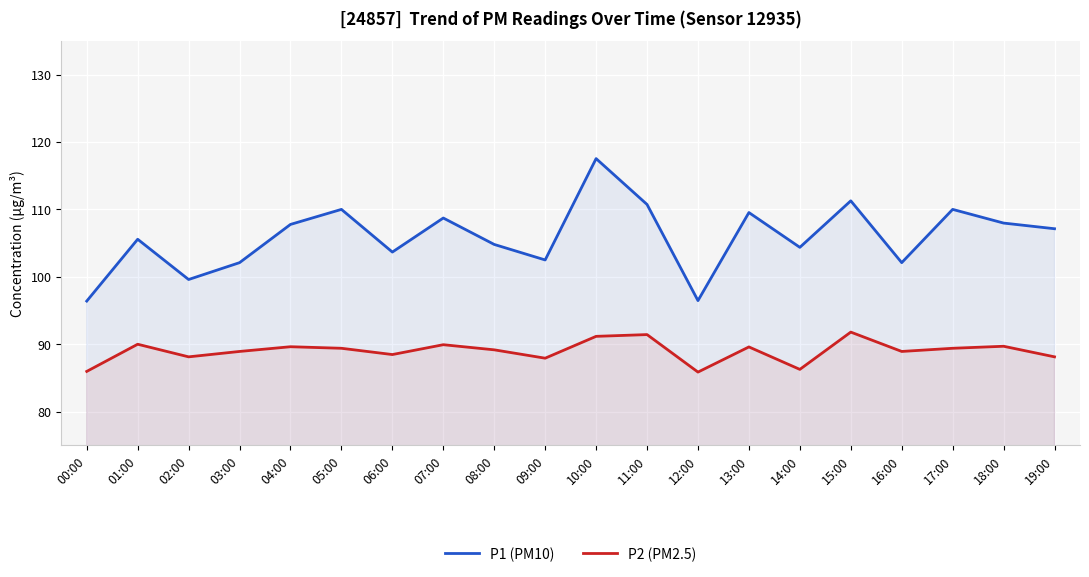

Rank the series by their average value, from highest to lowest.

P1 (PM10), P2 (PM2.5)